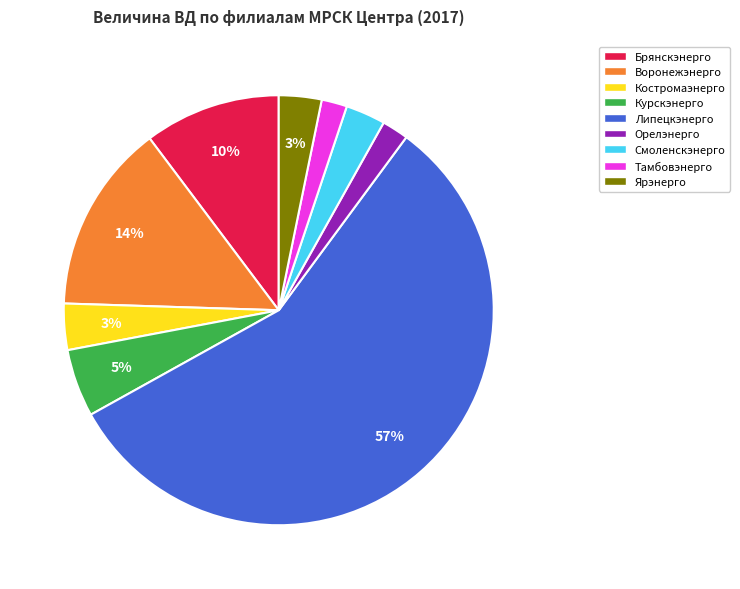

Do Орелэнерго and Смоленскэнерго together represent more than half of the pie?

No